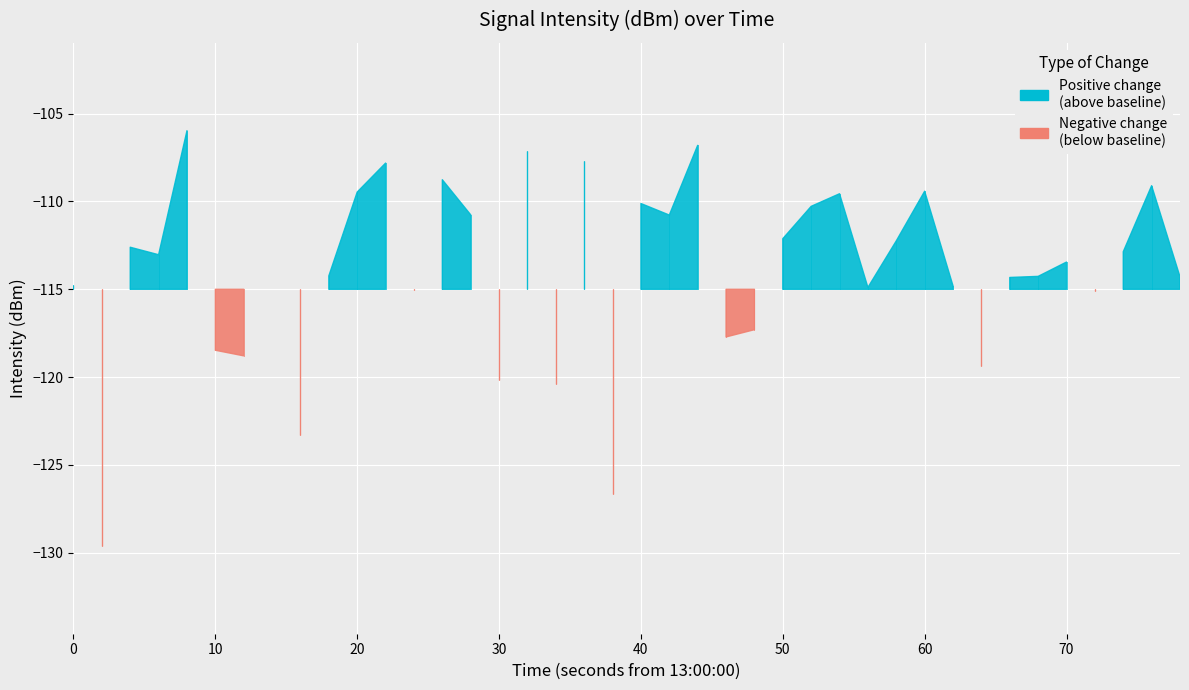

How many interior local peaks (higher than both neighbors) does the data have?

13